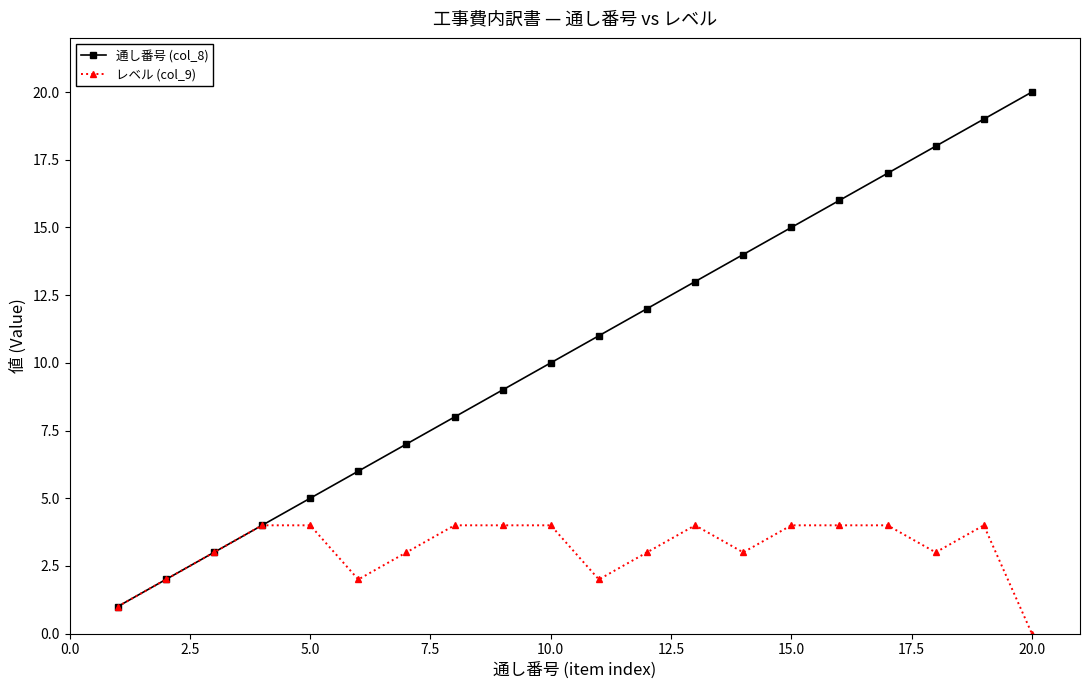

What is the sum of all レベル (col_9) values?

62